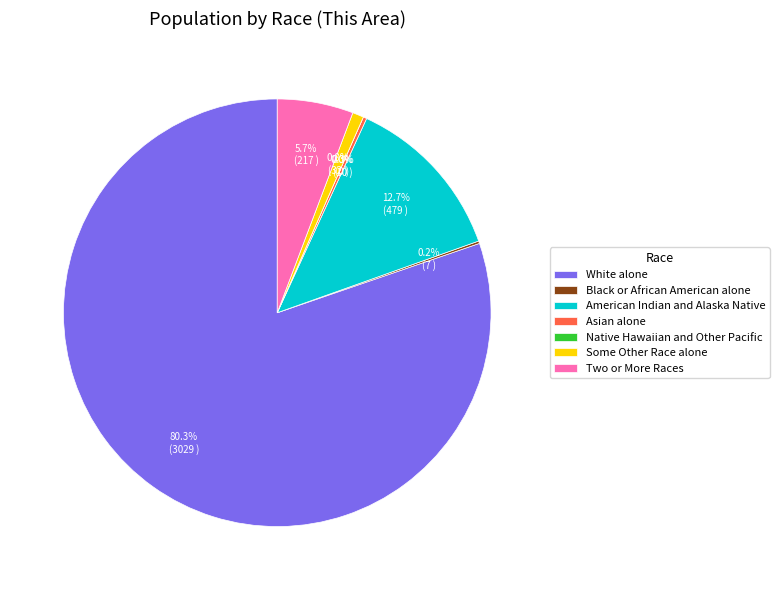

What portion of the pie excludes Black or African American alone?

99.8%